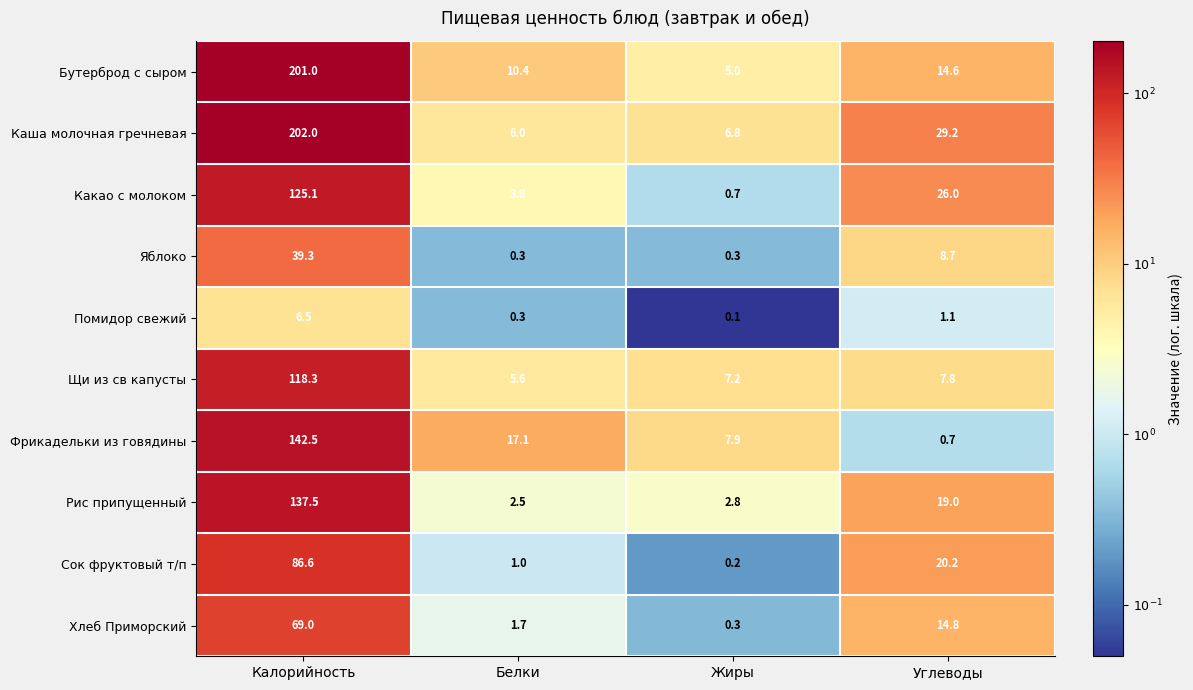

The Сок фруктовый т/п series shows 0.2 at Жиры. True or false?

True